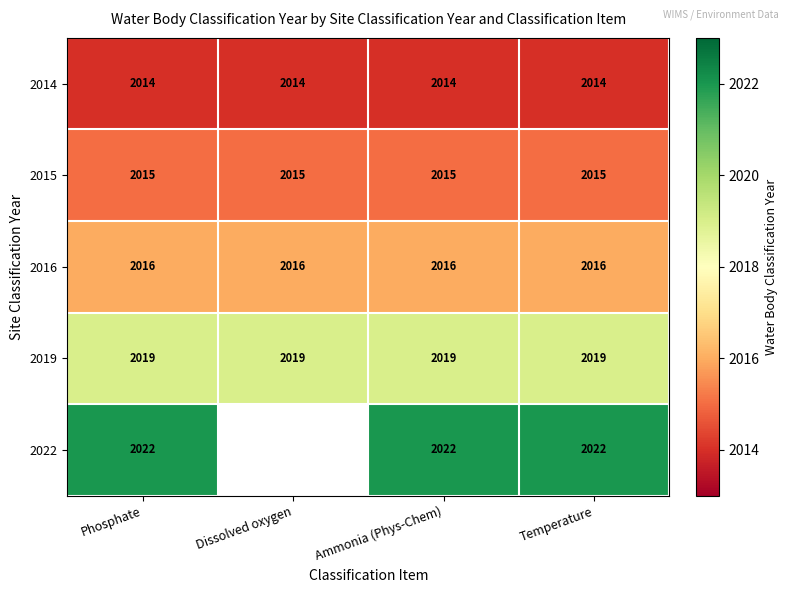

Count the number of categories in the chart.

4